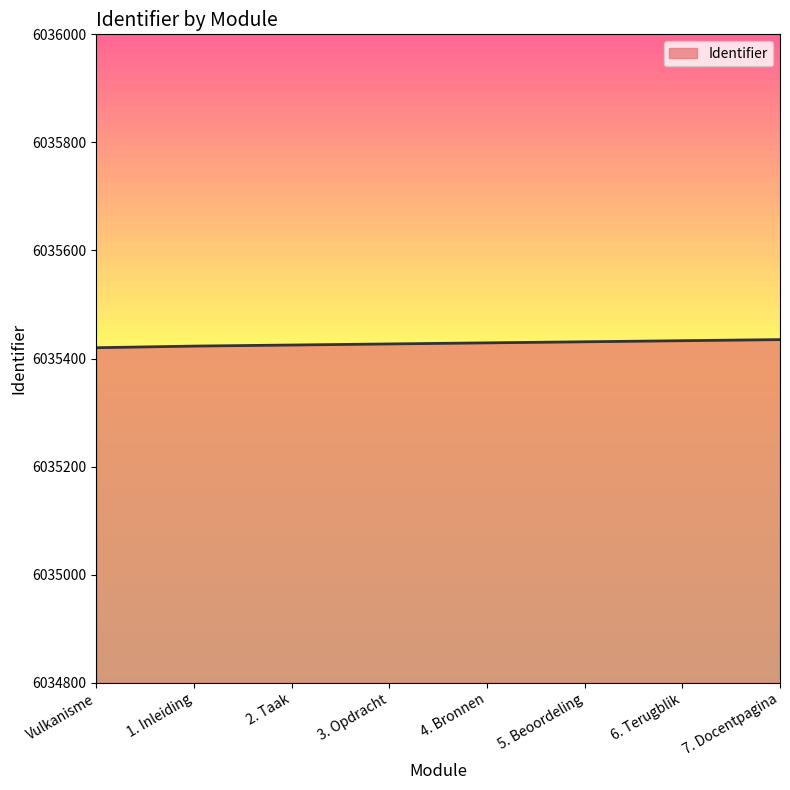

Between 6. Terugblik and 1. Inleiding, which is larger?

6. Terugblik